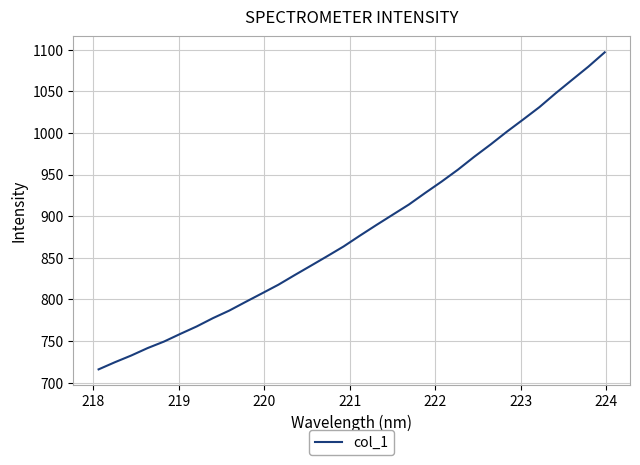

What is the maximum value shown in the chart?

1096.8